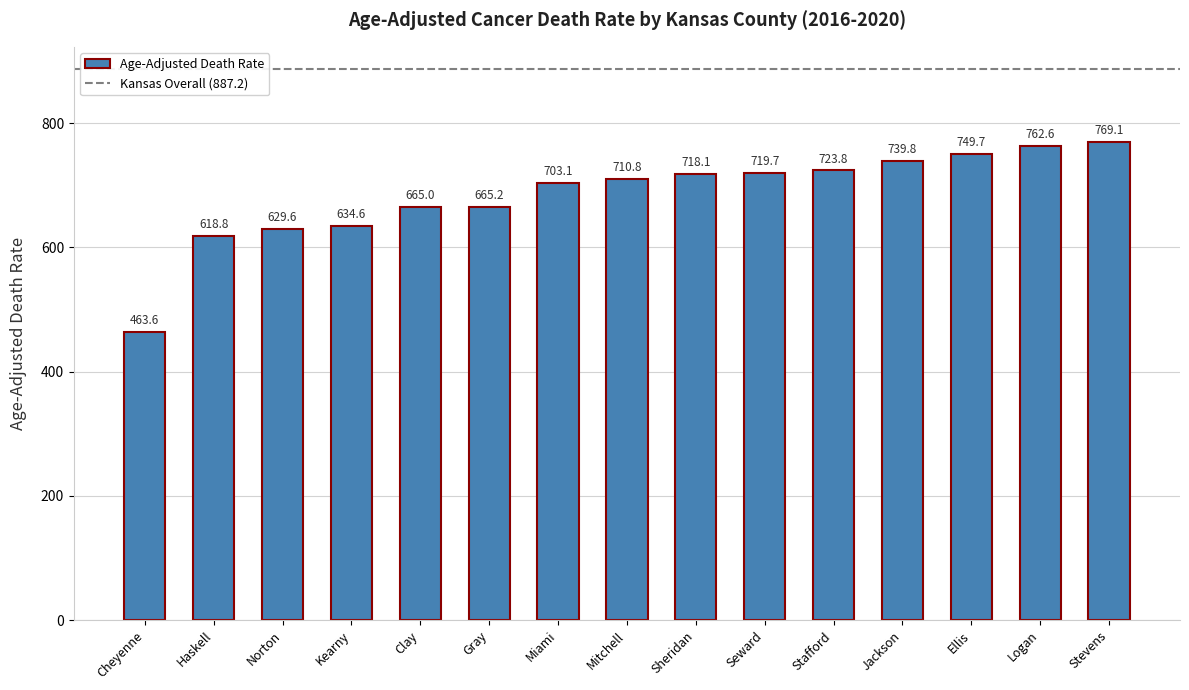

Which label corresponds to the smallest value in the chart?

Cheyenne